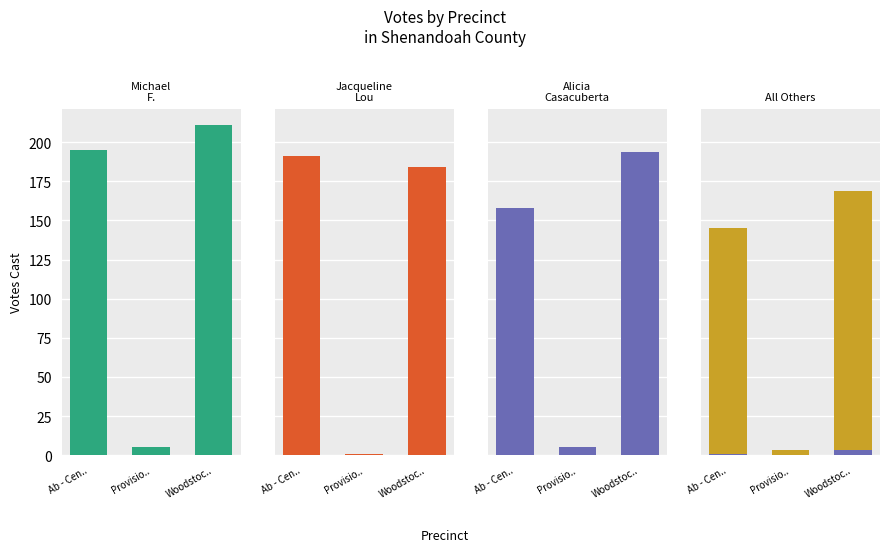

What is the difference between the maximum and minimum values in the Jacqueline Lou Lambert series?

190